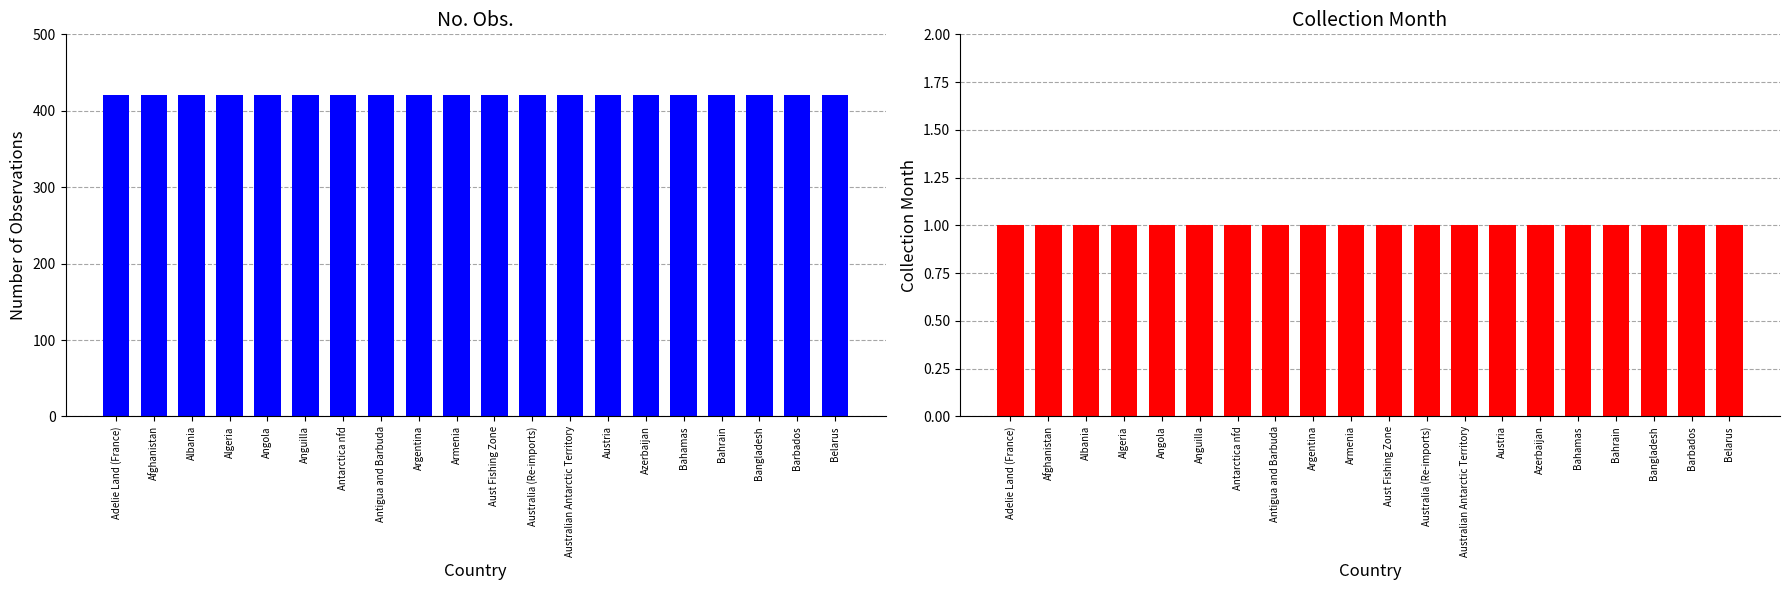

True or false: Collection Month has a value of 1 at Bahamas.

True